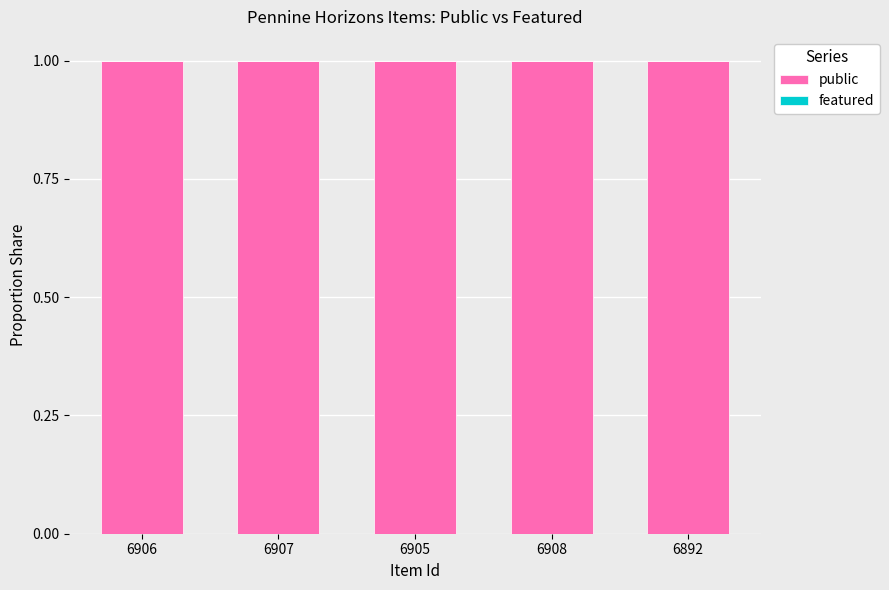

What is the total value across all series at 6892?

1